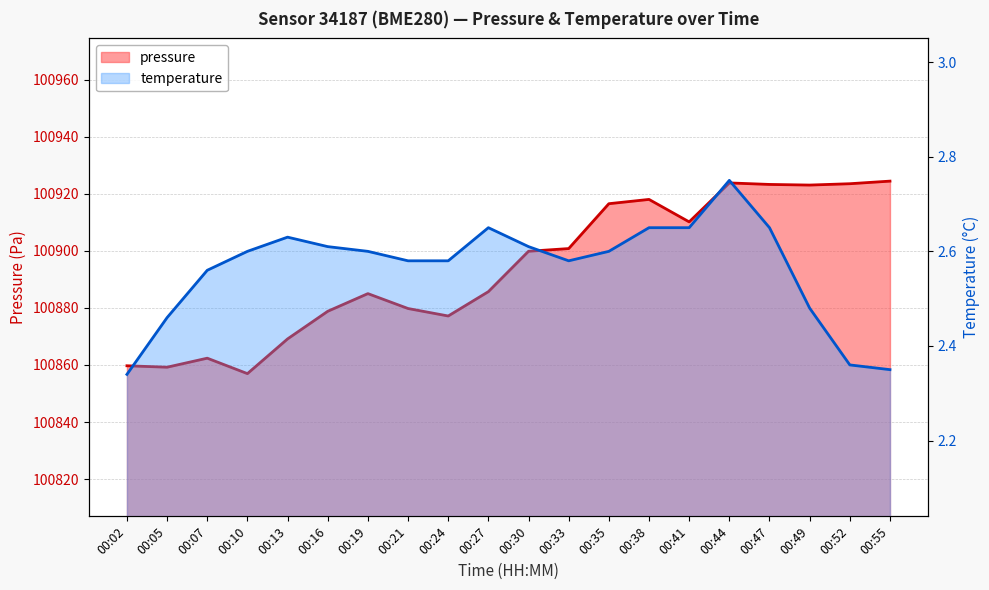

What is the difference between the highest and lowest values at 00:47?

100920.6